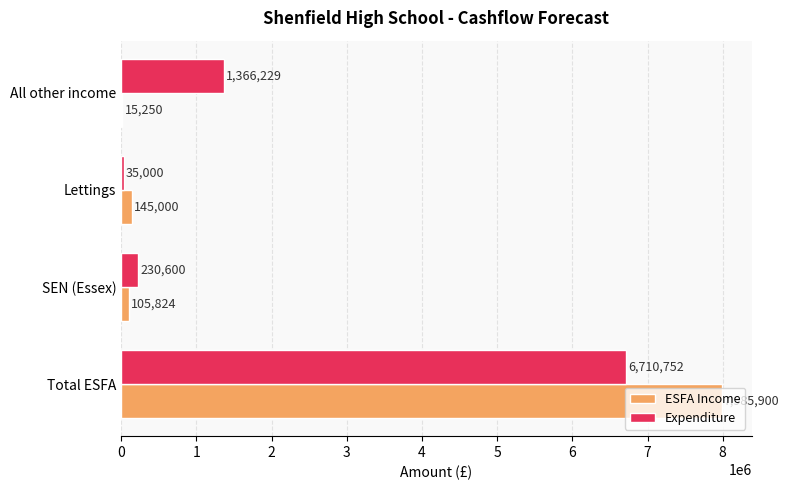

What is the average value of the ESFA Income series?

2062994